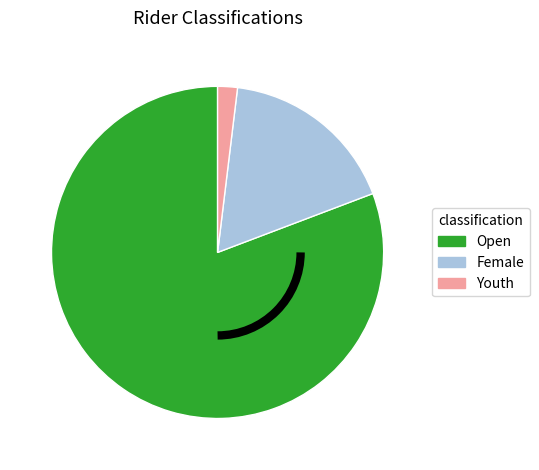

The Youth slice represents 2% of the pie. True or false?

True